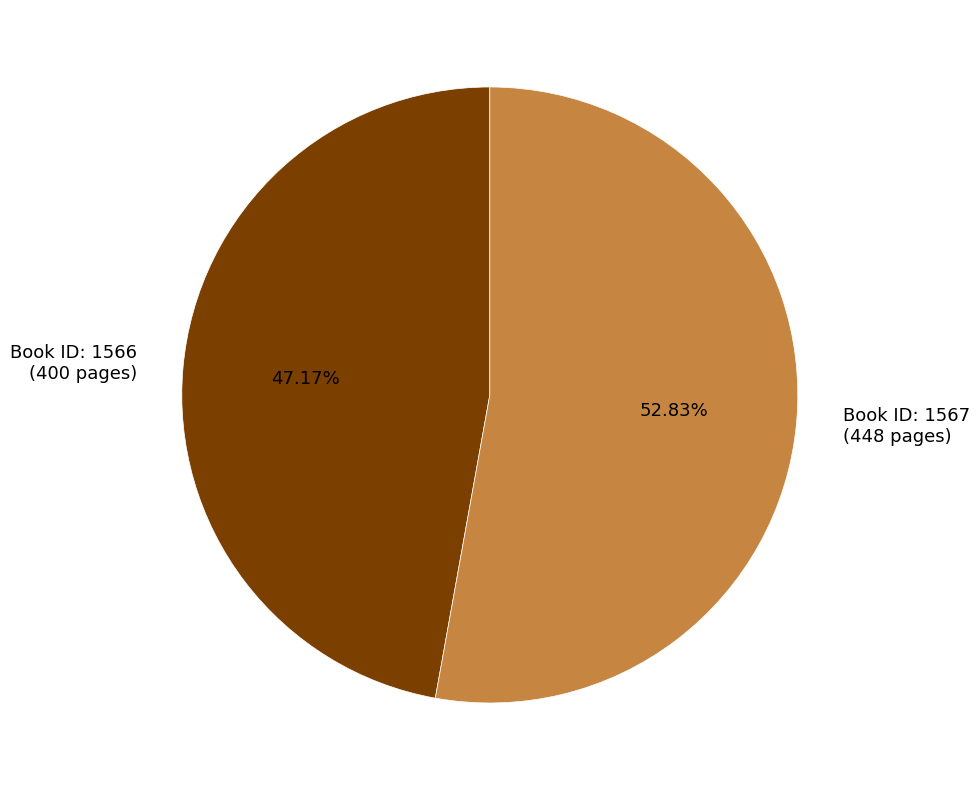

What is the ratio of the value at Book ID: 1567 (448 pages) to the value at Book ID: 1566 (400 pages)?

1.1